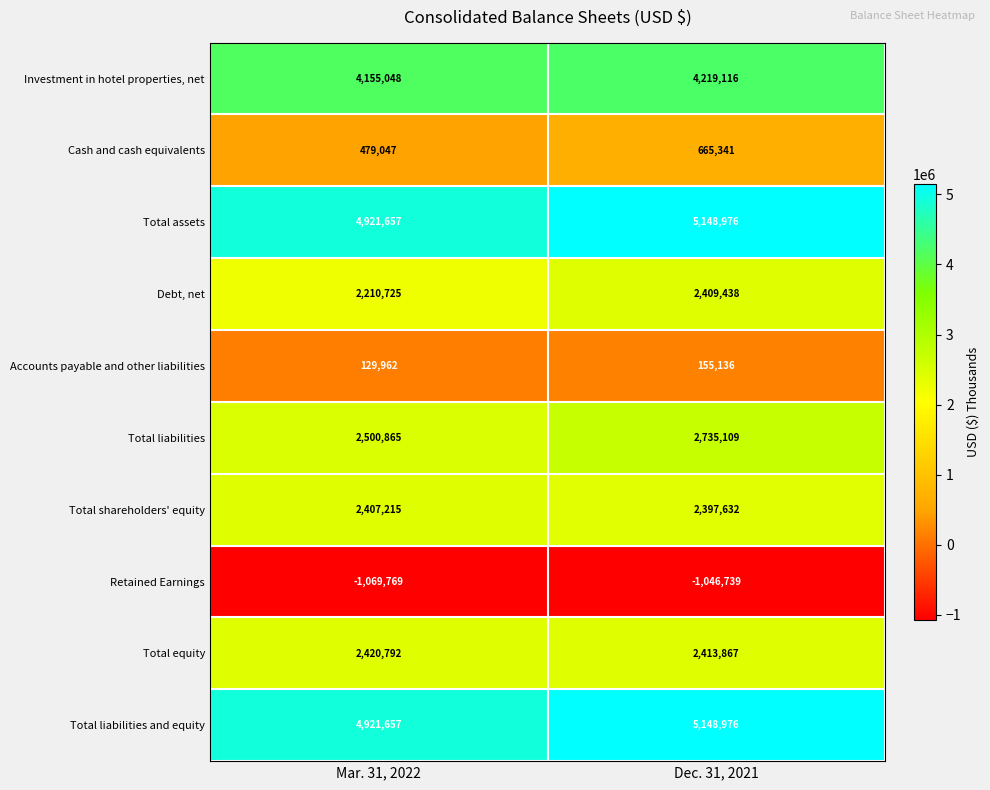

What is the sum of the Total equity values at Dec. 31, 2021 and Mar. 31, 2022?

4834659